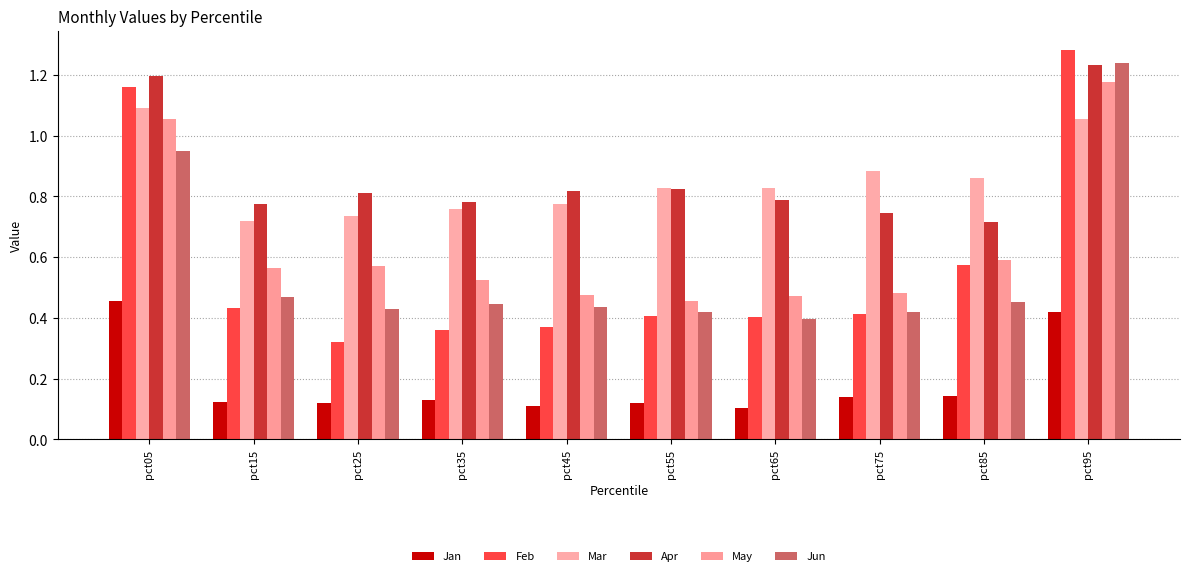

At which label does Mar reach its minimum?

pct15